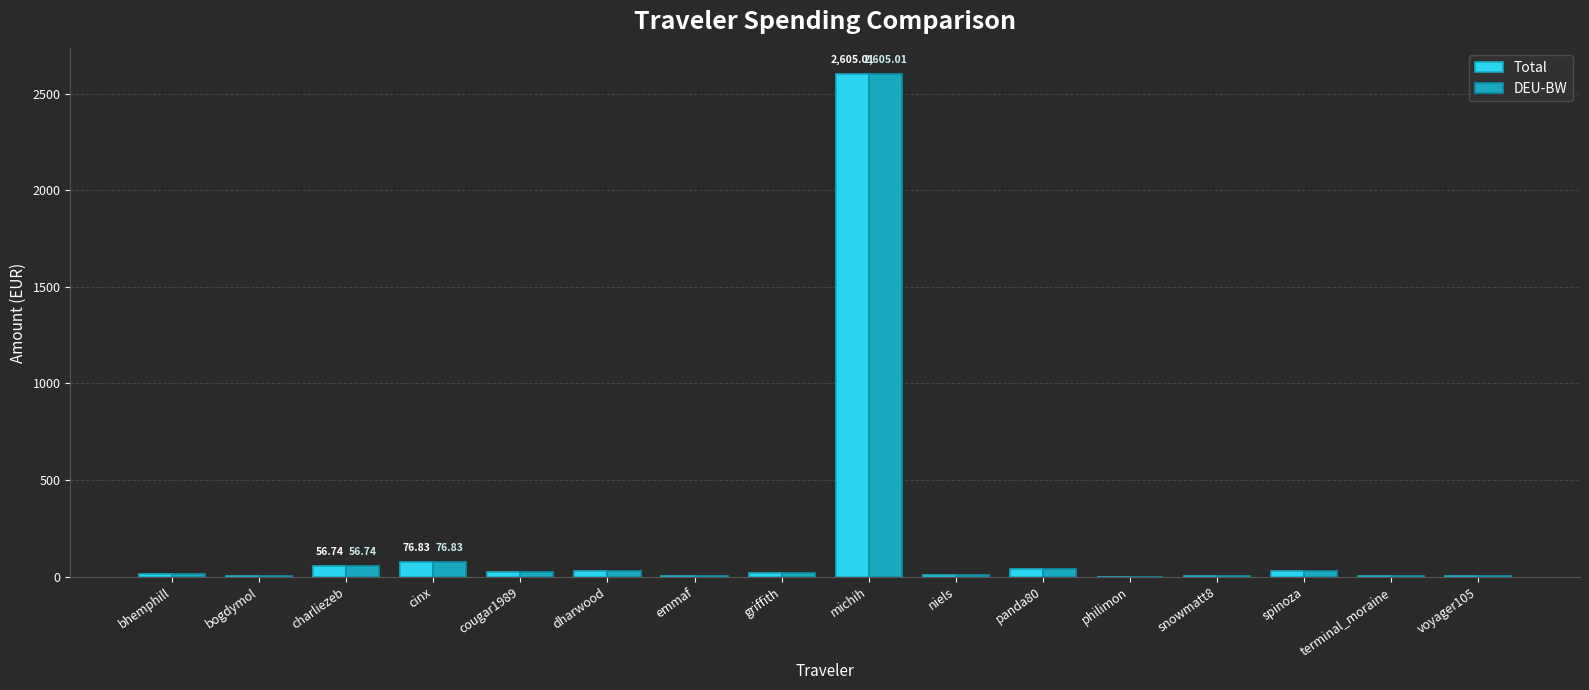

Is the value of DEU-BW at michih greater than the value of Total at emmaf?

Yes